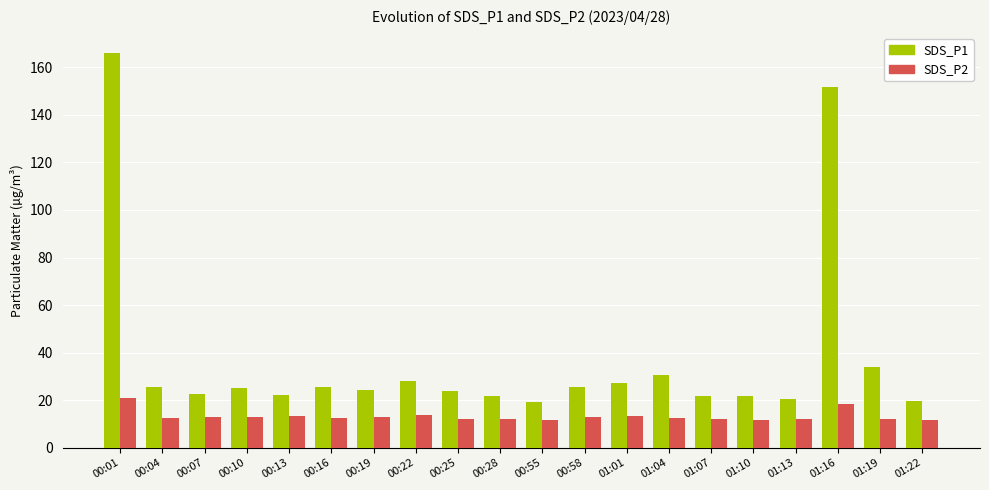

What is the label of the 6th bar from the left?

00:16